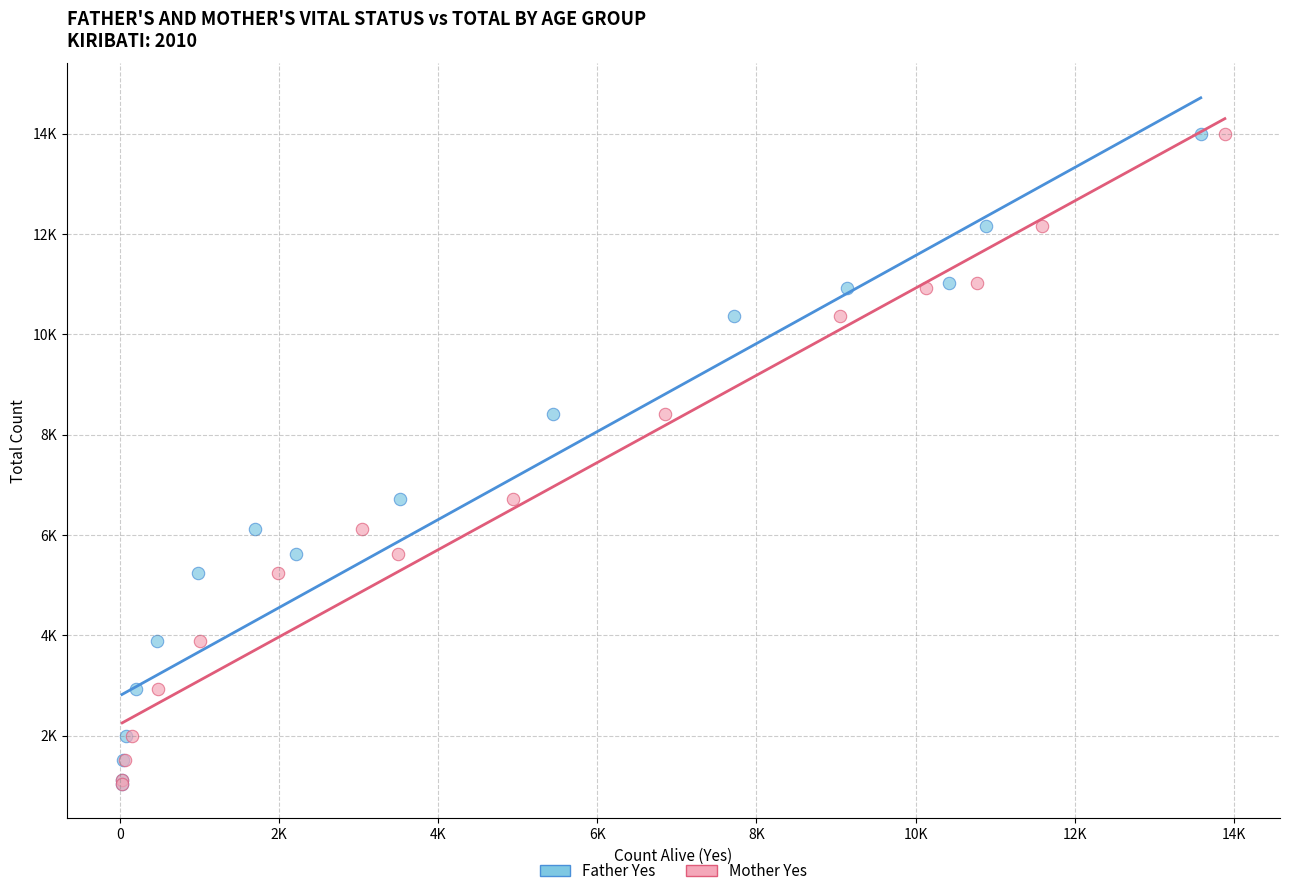

What are all the series names shown in the legend?

Father Yes, Mother Yes